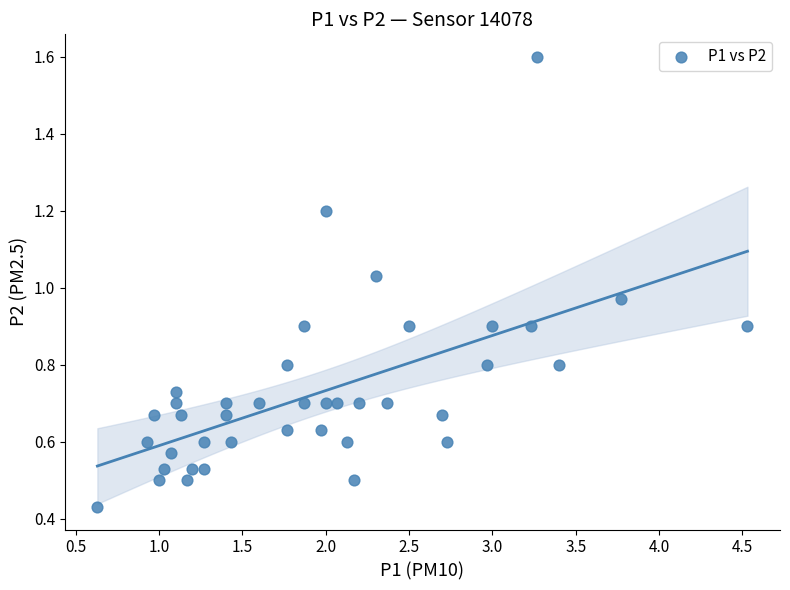

What is the range of X values (max minus min)?

3.9